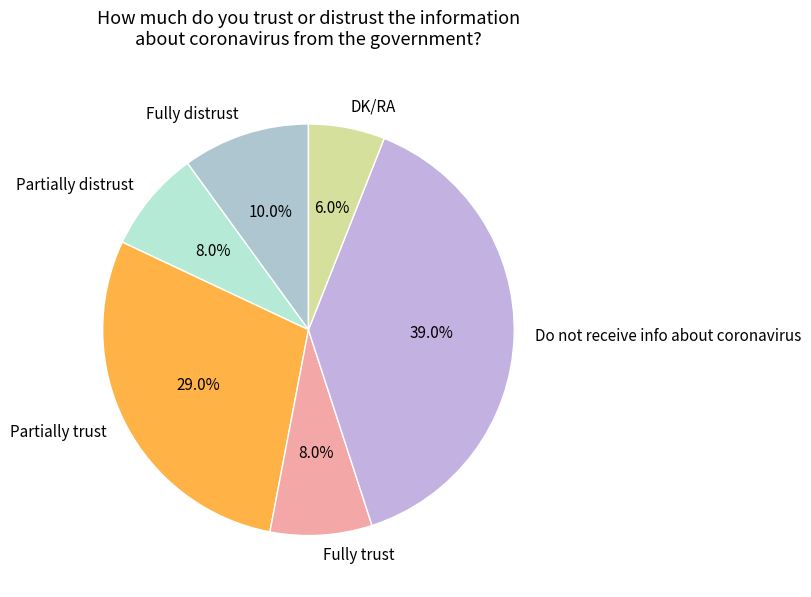

Is it true that Partially distrust is 1% of the pie?

False